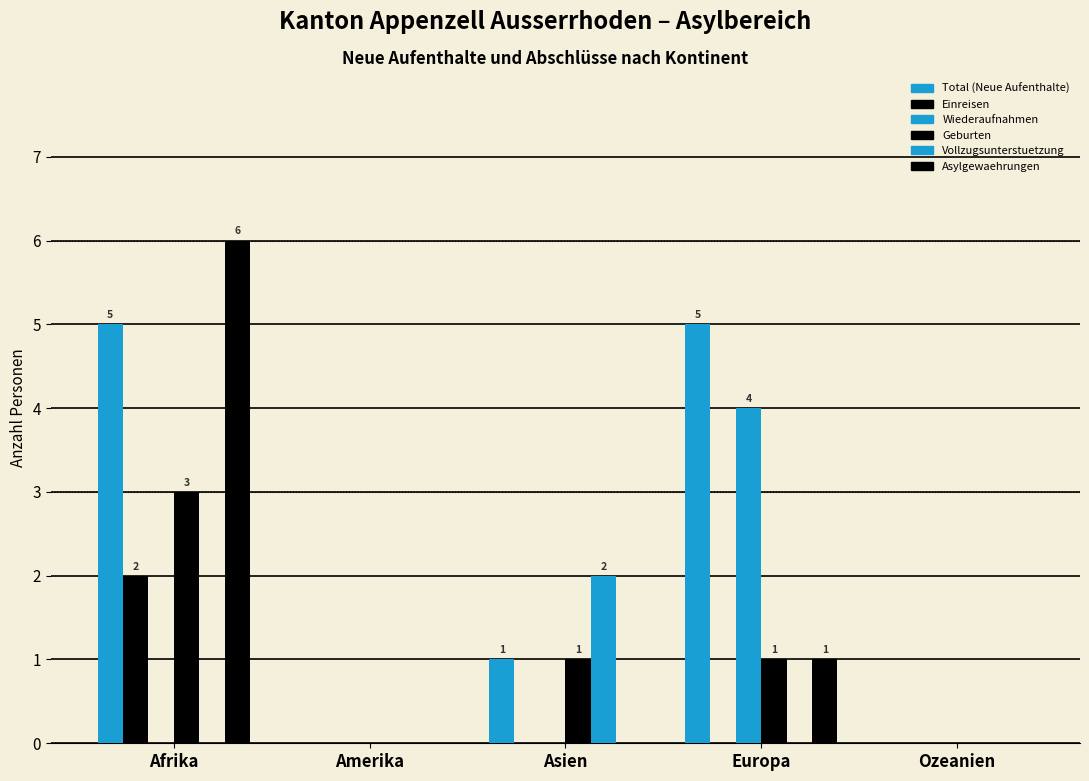

How many series are shown in this chart?

6